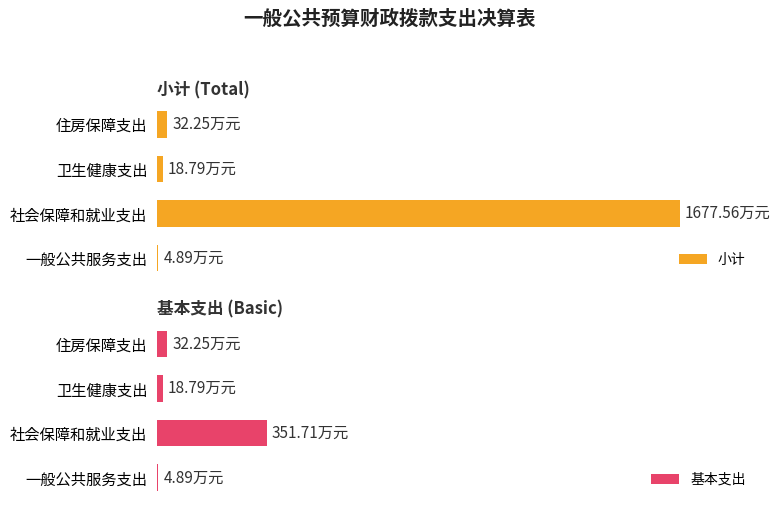

What is the total value across all series at 卫生健康支出?

37.6